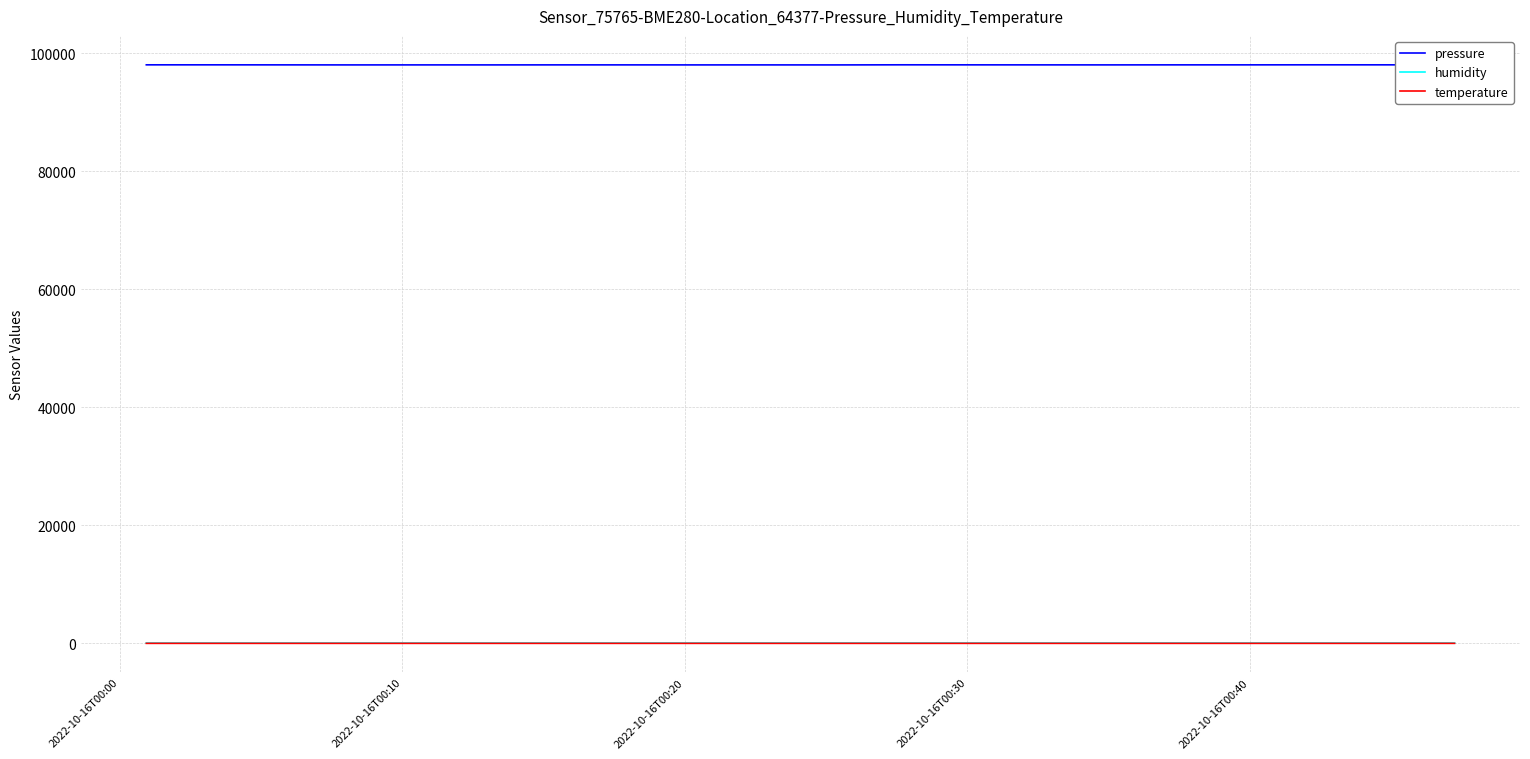

Which series has the largest total across all categories?

pressure